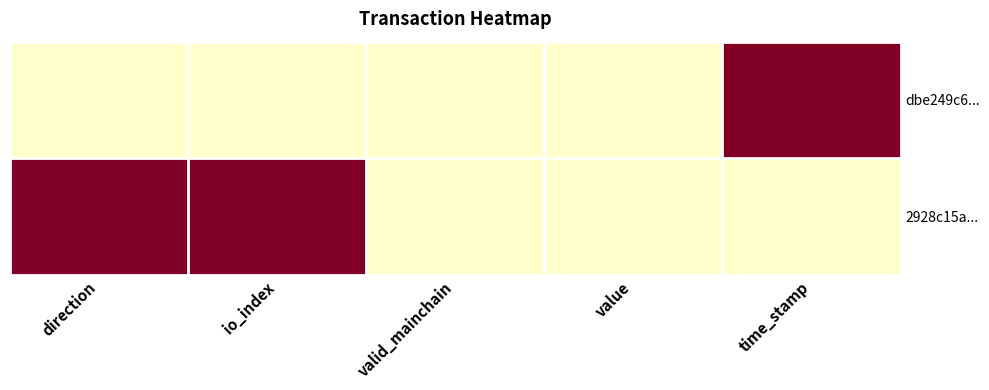

List the series in order of their overall mean, lowest first.

dbe249c6..., 2928c15a...